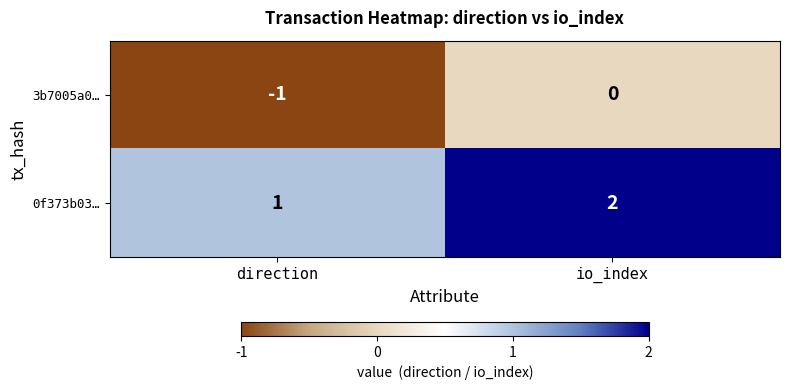

What is the sum of the 0f373b03… values at io_index and direction?

3